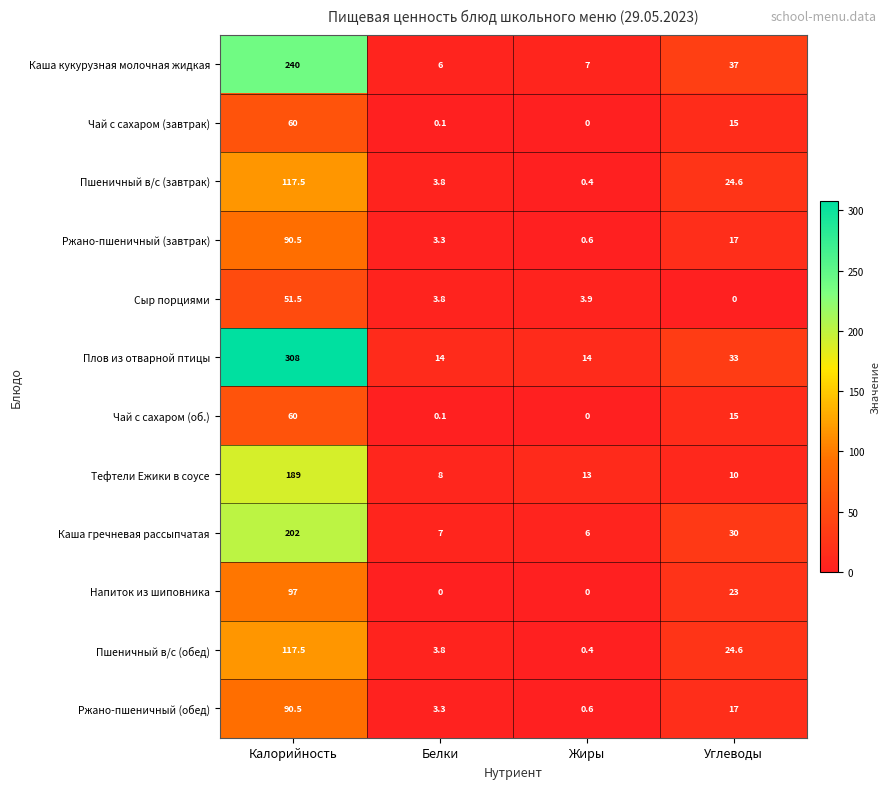

At which label is Ржано-пшеничный (завтрак) closest to 45?

Углеводы